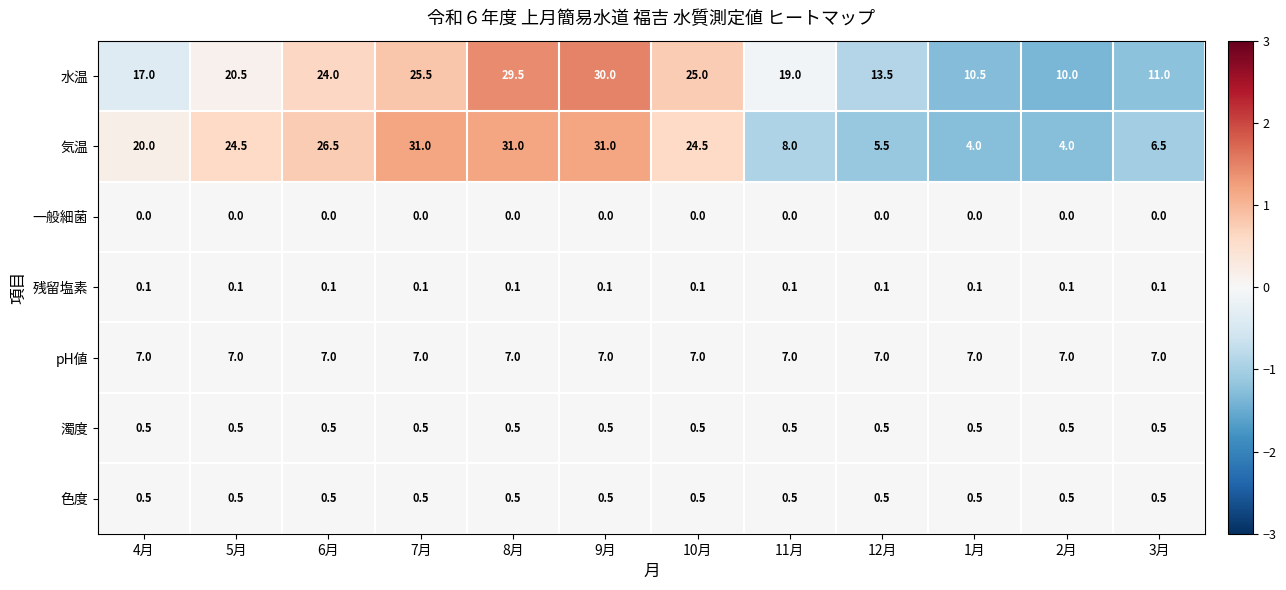

True or false: 水温 has a value of 30.0 at 9月.

True